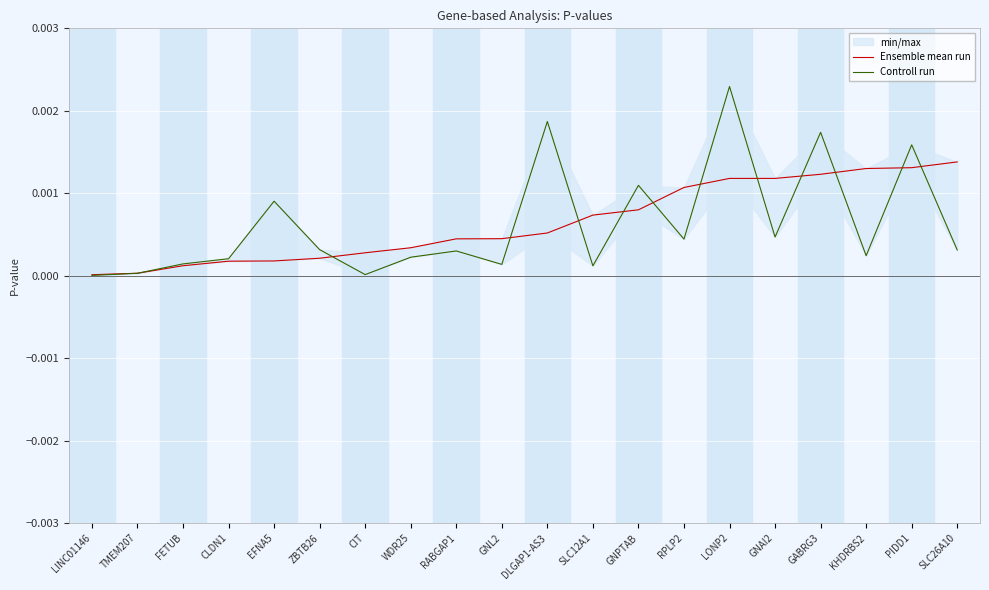

How many intersections are there between Controll run and Ensemble mean run?

12